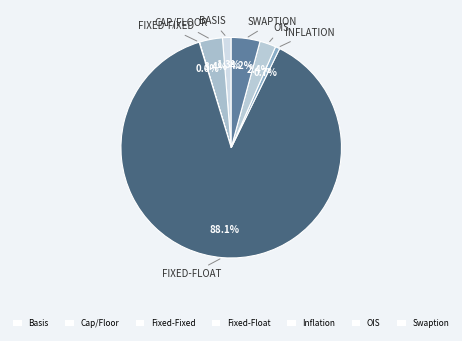

Is it true that Basis is 1% of the pie?

True